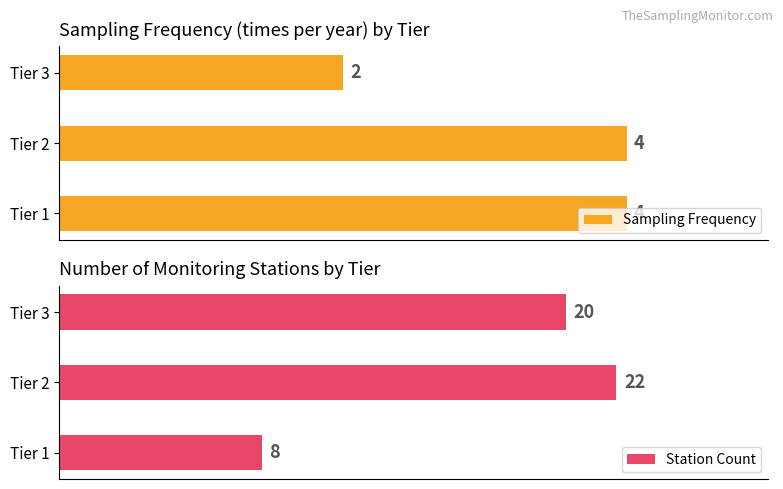

At how many categories does at least one series exceed 18?

2